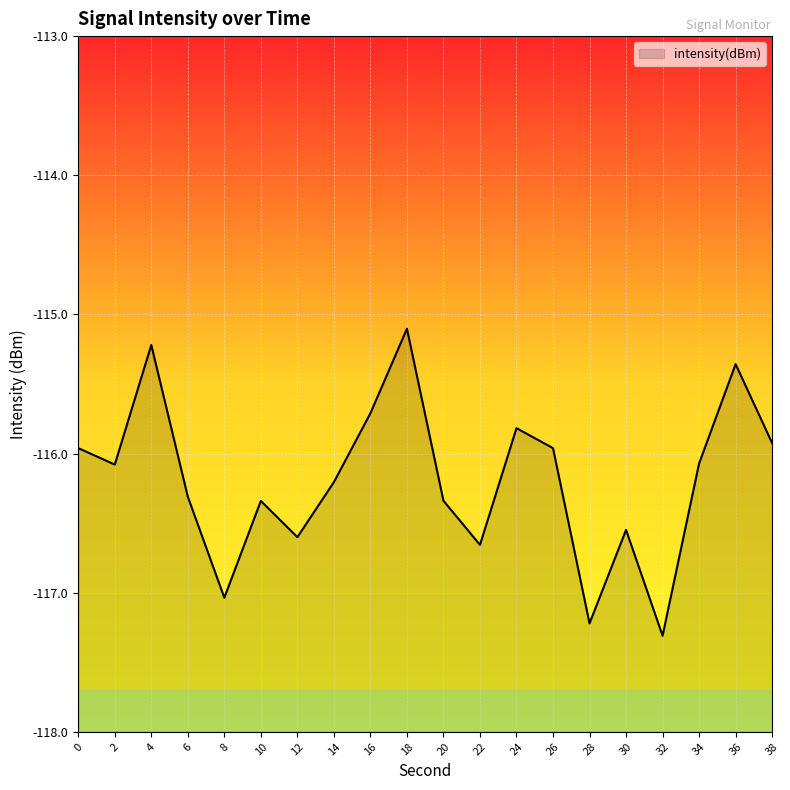

What is the approximate value at 38?

-115.9